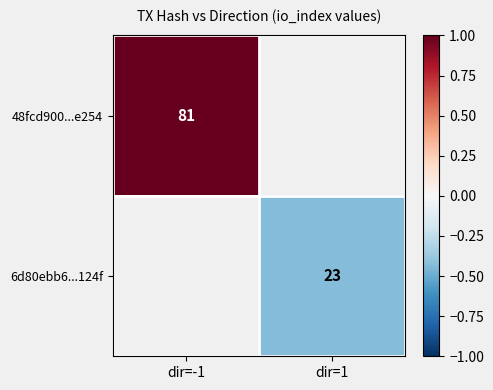

The value of 6d80ebb6...124f at dir=1 is 23. True or false?

True